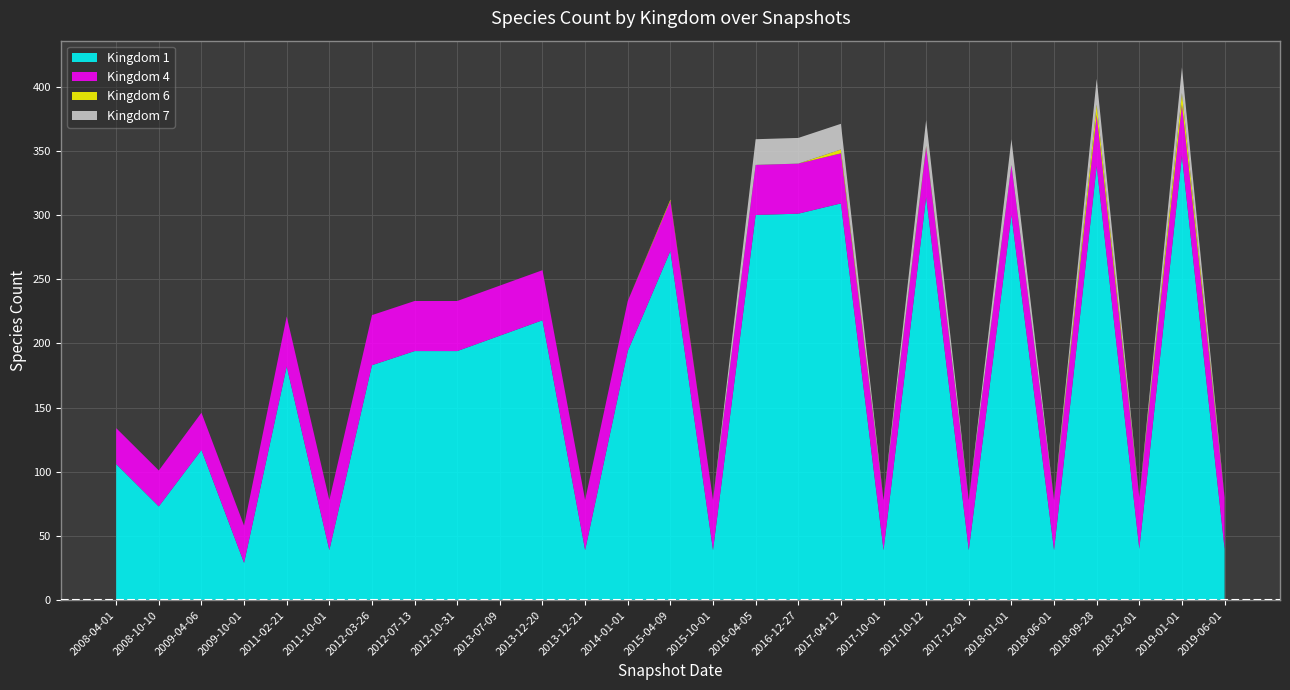

Reading right to left, what are all the values shown in this chart?

Kingdom 1: 40	346	40	338	39	300	39	314	39	309	301	300	39	272	194	39	218	206	194	194	183	39	182	29	117	73	106
Kingdom 4: 40	40	40	40	39	39	39	39	39	39	39	39	39	39	39	39	39	39	39	39	39	39	39	29	29	28	28
Kingdom 6: 0	9	0	8	0	0	0	1	0	3	0	0	0	1	0	0	0	0	0	0	0	0	0	0	0	0	0
Kingdom 7: 0	20	0	20	0	20	0	20	0	20	20	20	0	0	0	0	0	0	0	0	0	0	0	0	0	0	0